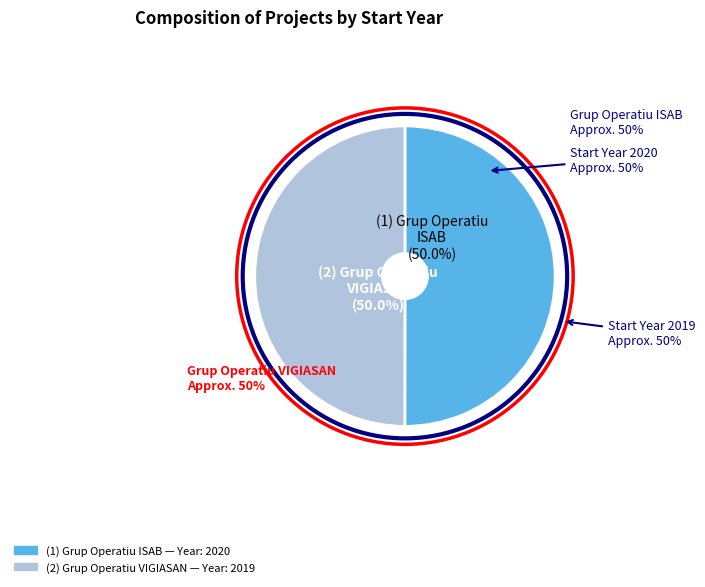

To the nearest percent, what portion does Grup Operatiu ISAB represent?

50%